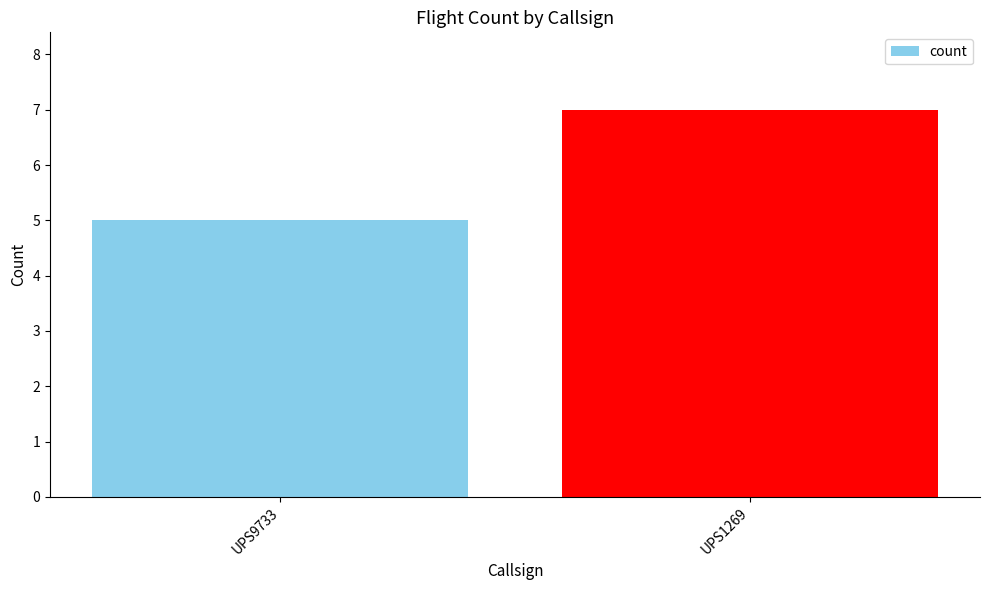

At which label is the value closest to 6?

UPS9733